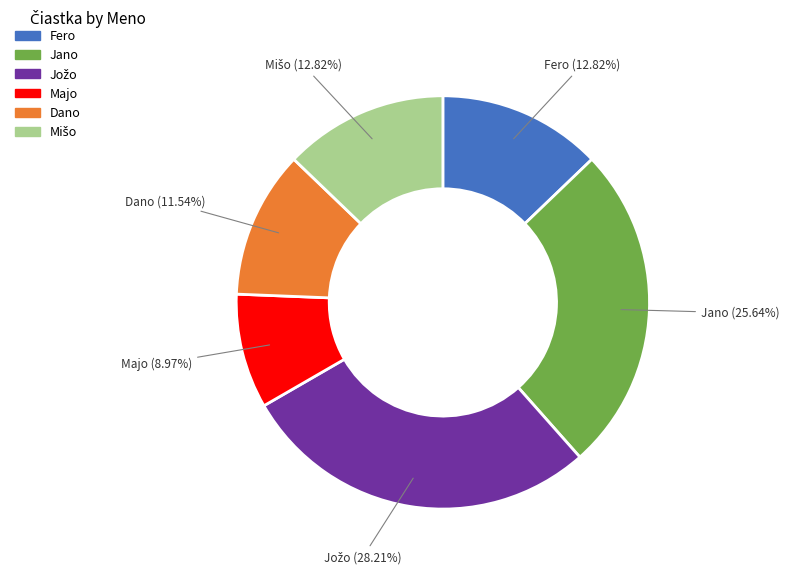

What is the ratio of the value at Dano to the value at Majo?

1.3